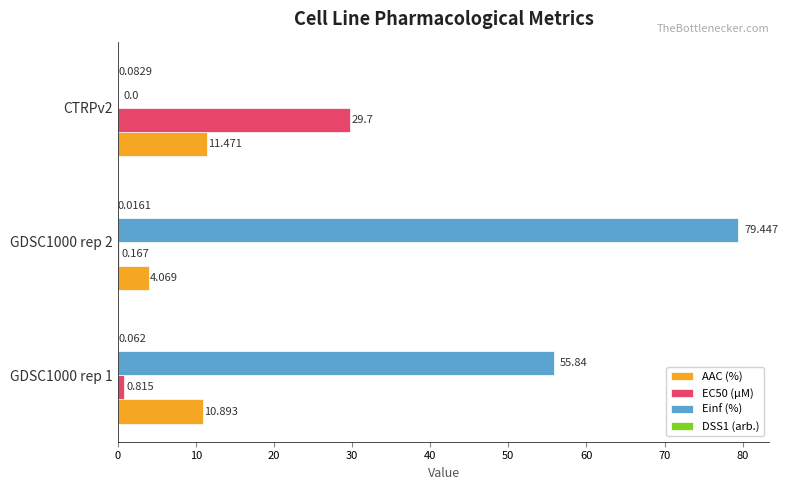

Which category has the highest value across all series?

GDSC1000 rep 2